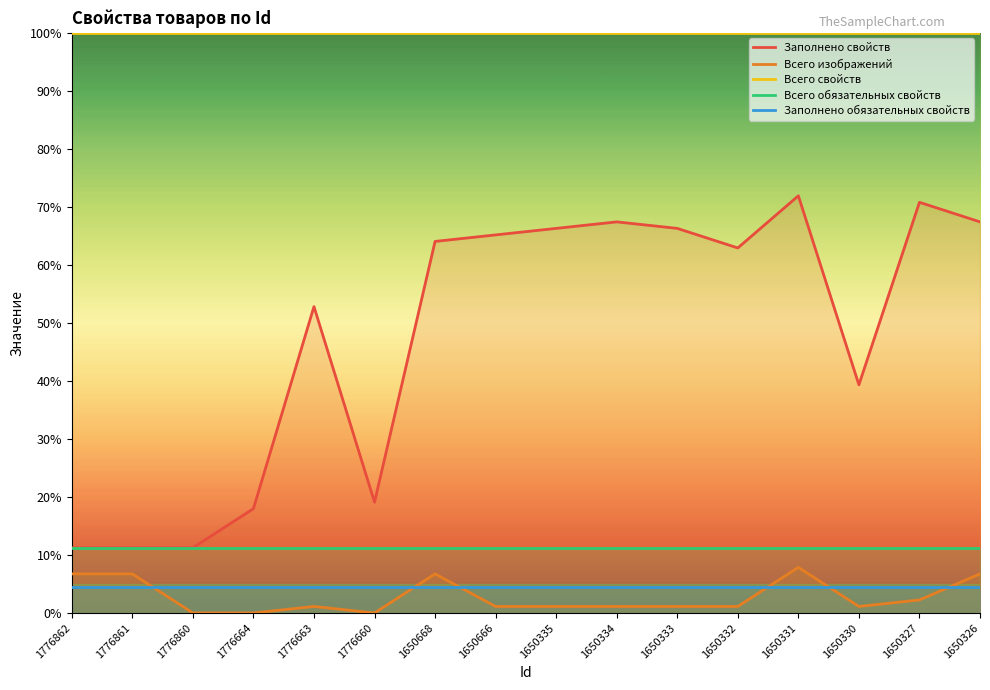

In Заполнено свойств, how many points are lower than both neighbors (excluding endpoints)?

3